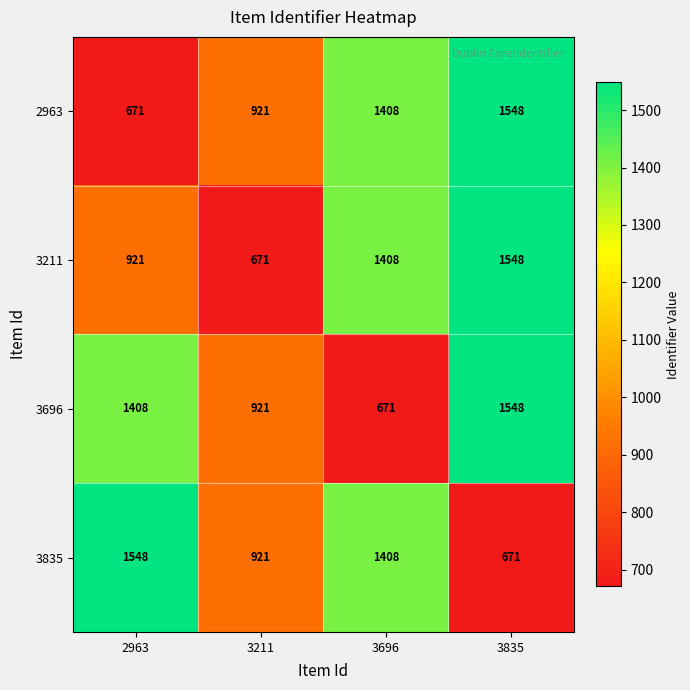

What is the sum of the 3696 values at 2963 and 3696?

2079